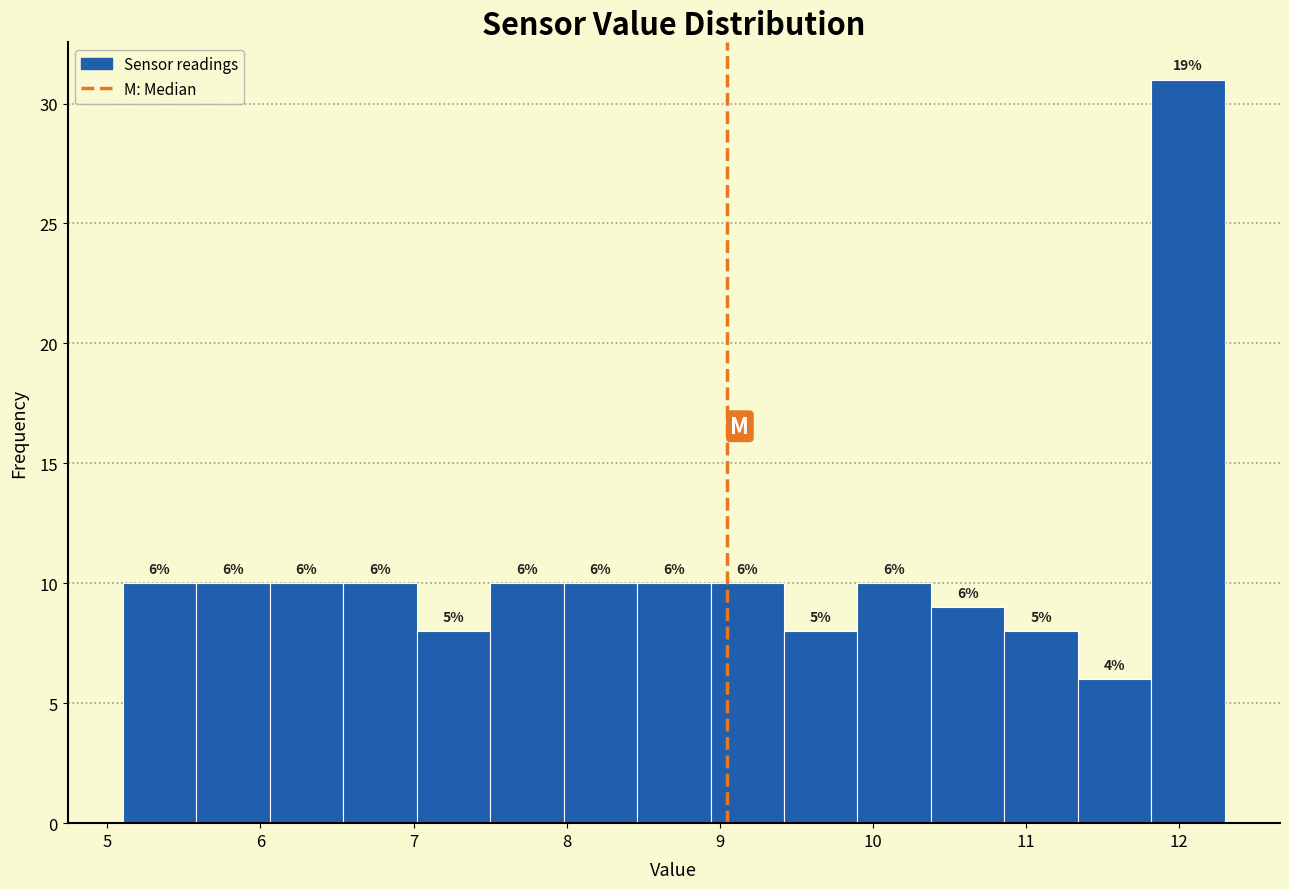

Over which range of the x-axis is the bar tallest?

11.82 to 12.30